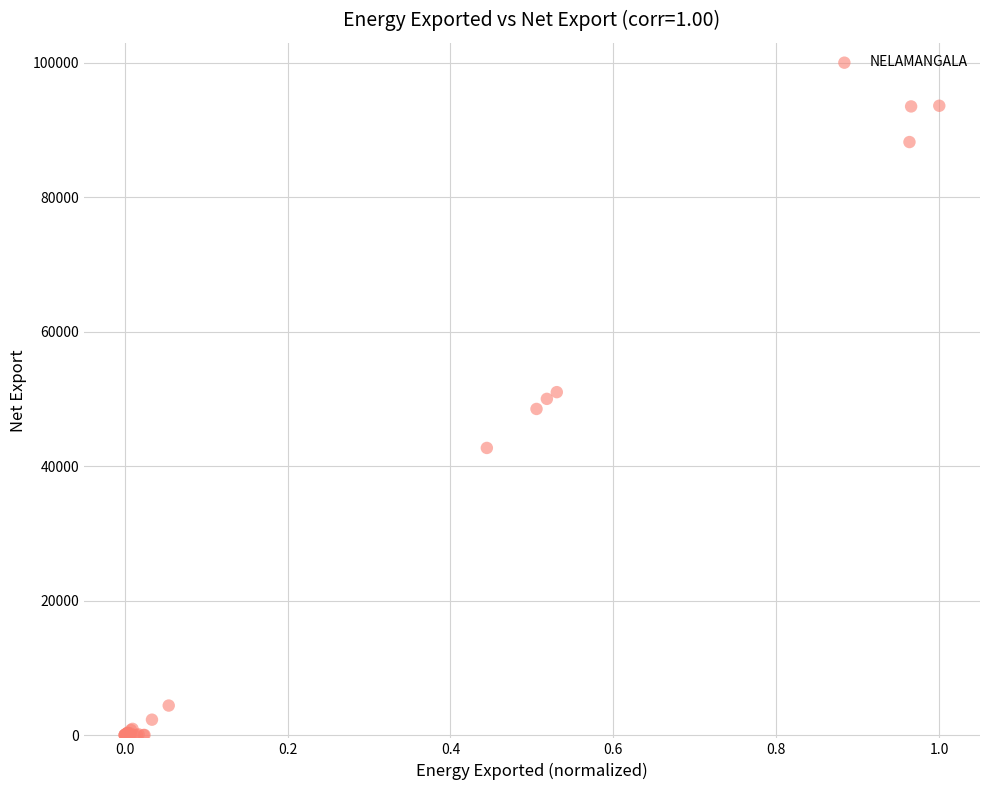

What Y value in the scatter plot is closest to 46800?

48500.0